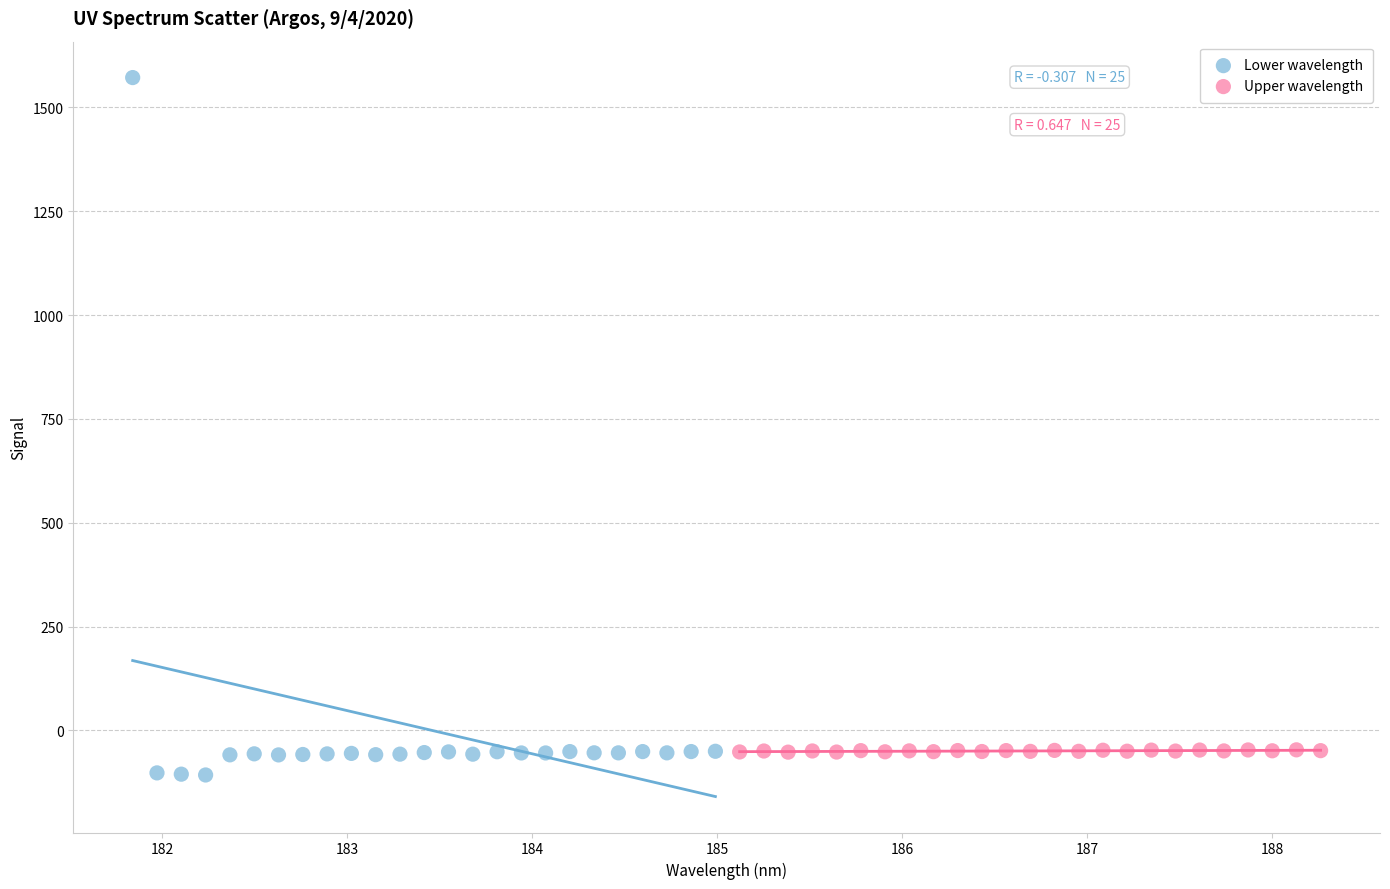

Which series reaches the minimum Y coordinate?

Lower wavelength